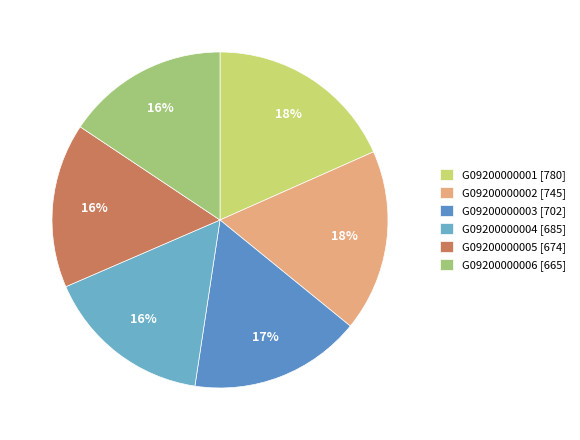

What is the change in value from G09200000004 to G09200000006?

-20